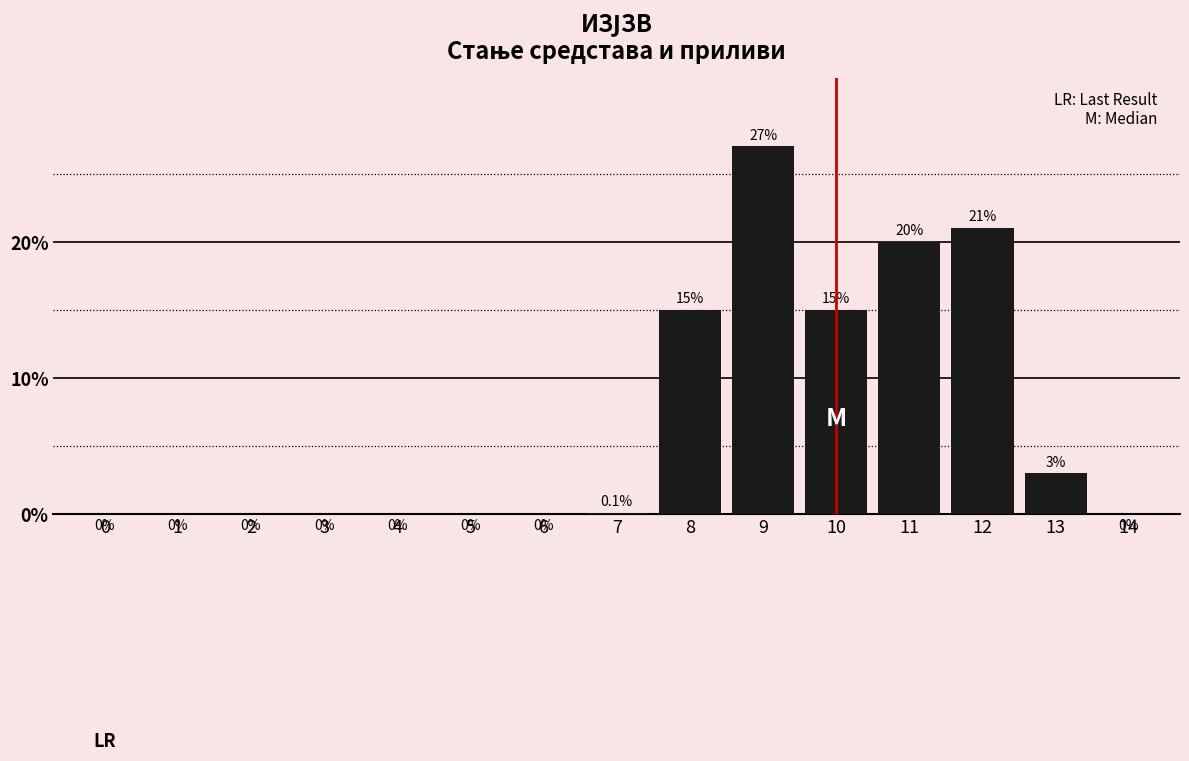

Reading right to left, what are all the values shown in this chart?

14=0.0	13=3.0	12=21.0	11=20.0	10=15.0	9=27.0	8=15.0	7=0.1	6=0.0	5=0.0	4=0.0	3=0.0	2=0.0	1=0.0	0=0.0